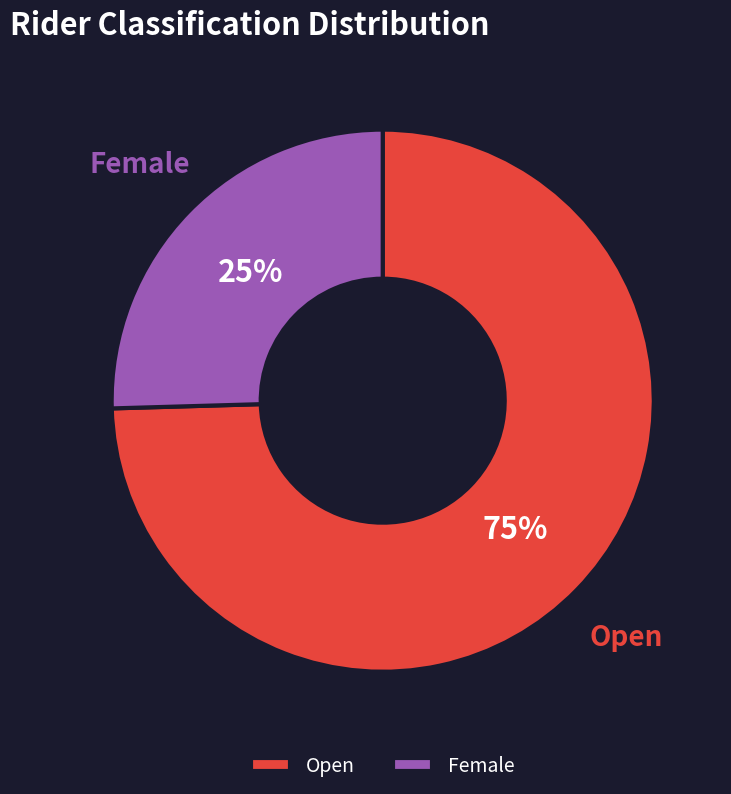

Is the sum of Female and Open greater than half?

Yes